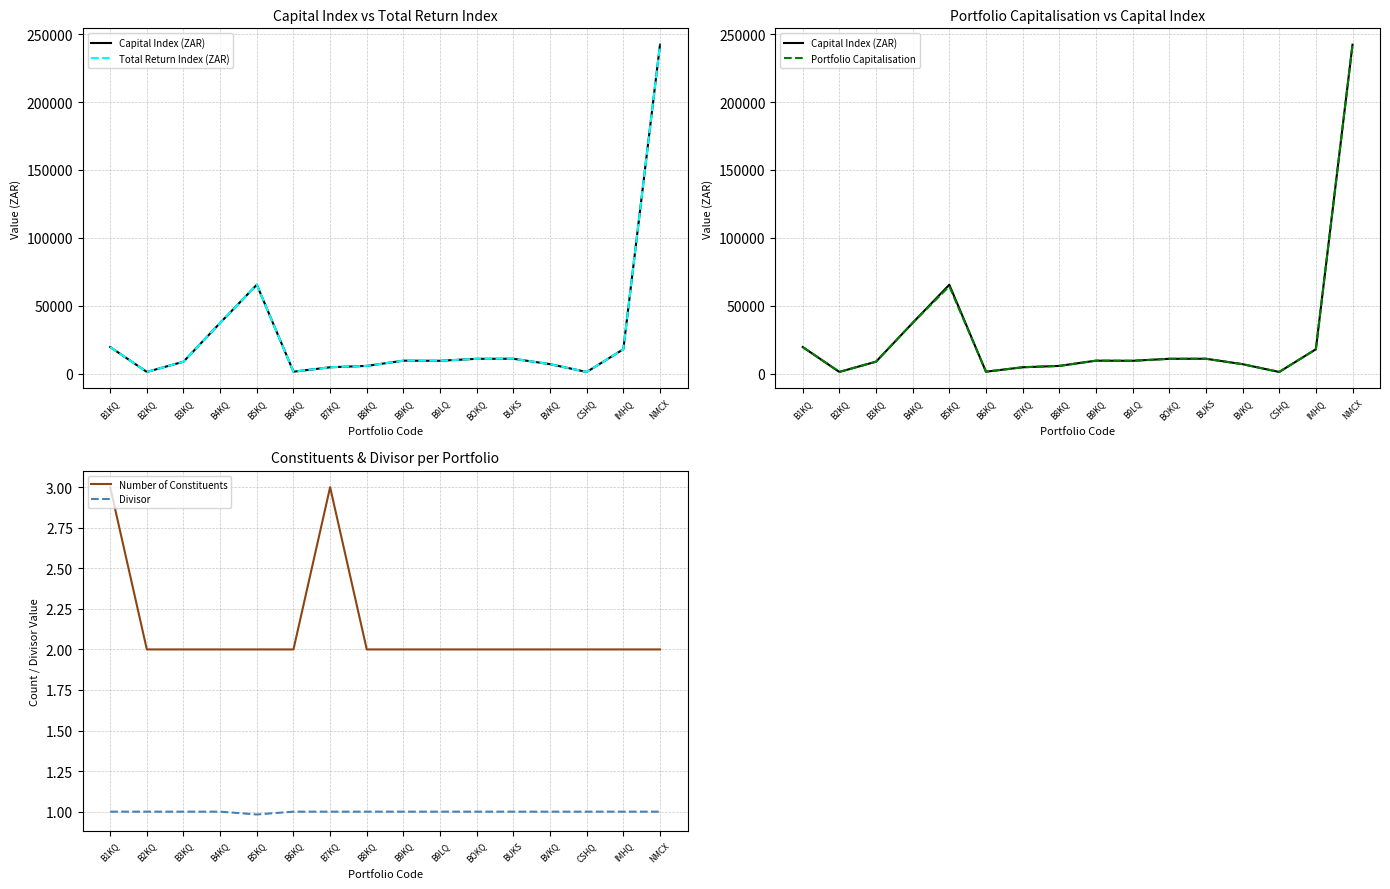

What is the label of the 11th point from the right?

B6KQ